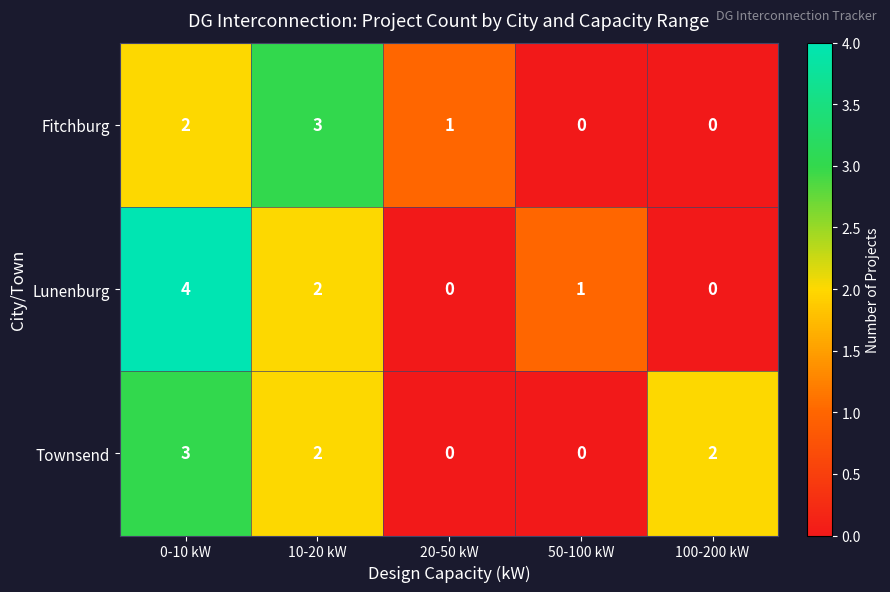

Is the value of Townsend at 0-10 kW greater than the value of Fitchburg at 0-10 kW?

Yes